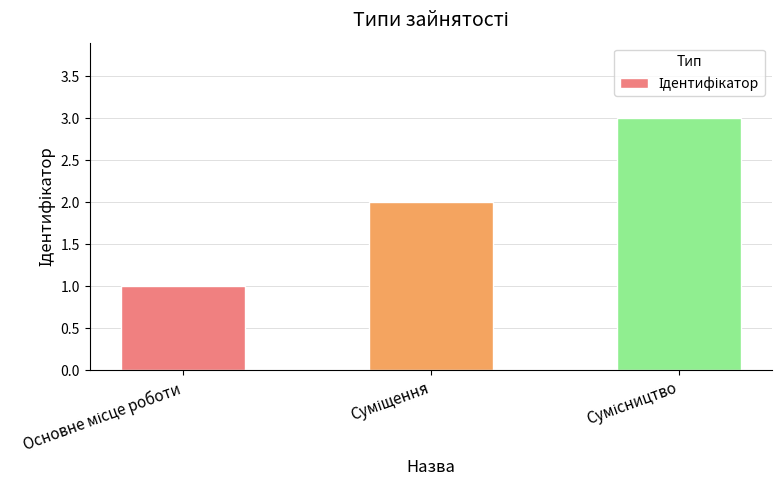

What is the difference between the second highest and minimum values?

1